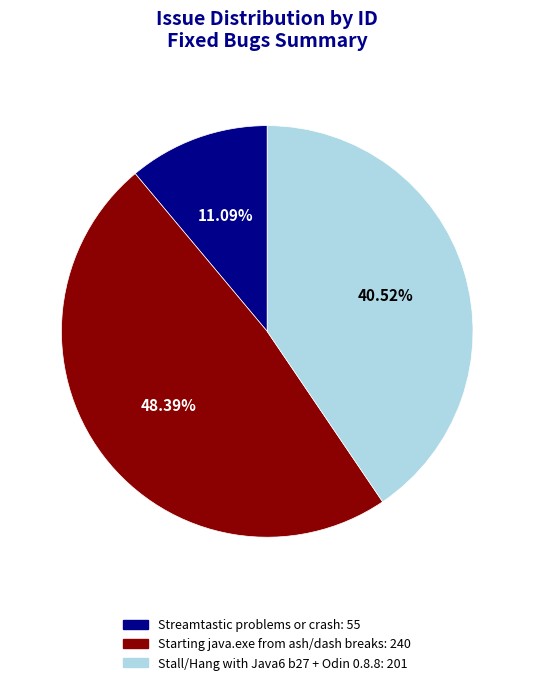

Between Stall/Hang with Java6 b27 + Odin 0.8.8 and Starting java.exe from ash/dash breaks, which is larger?

Starting java.exe from ash/dash breaks